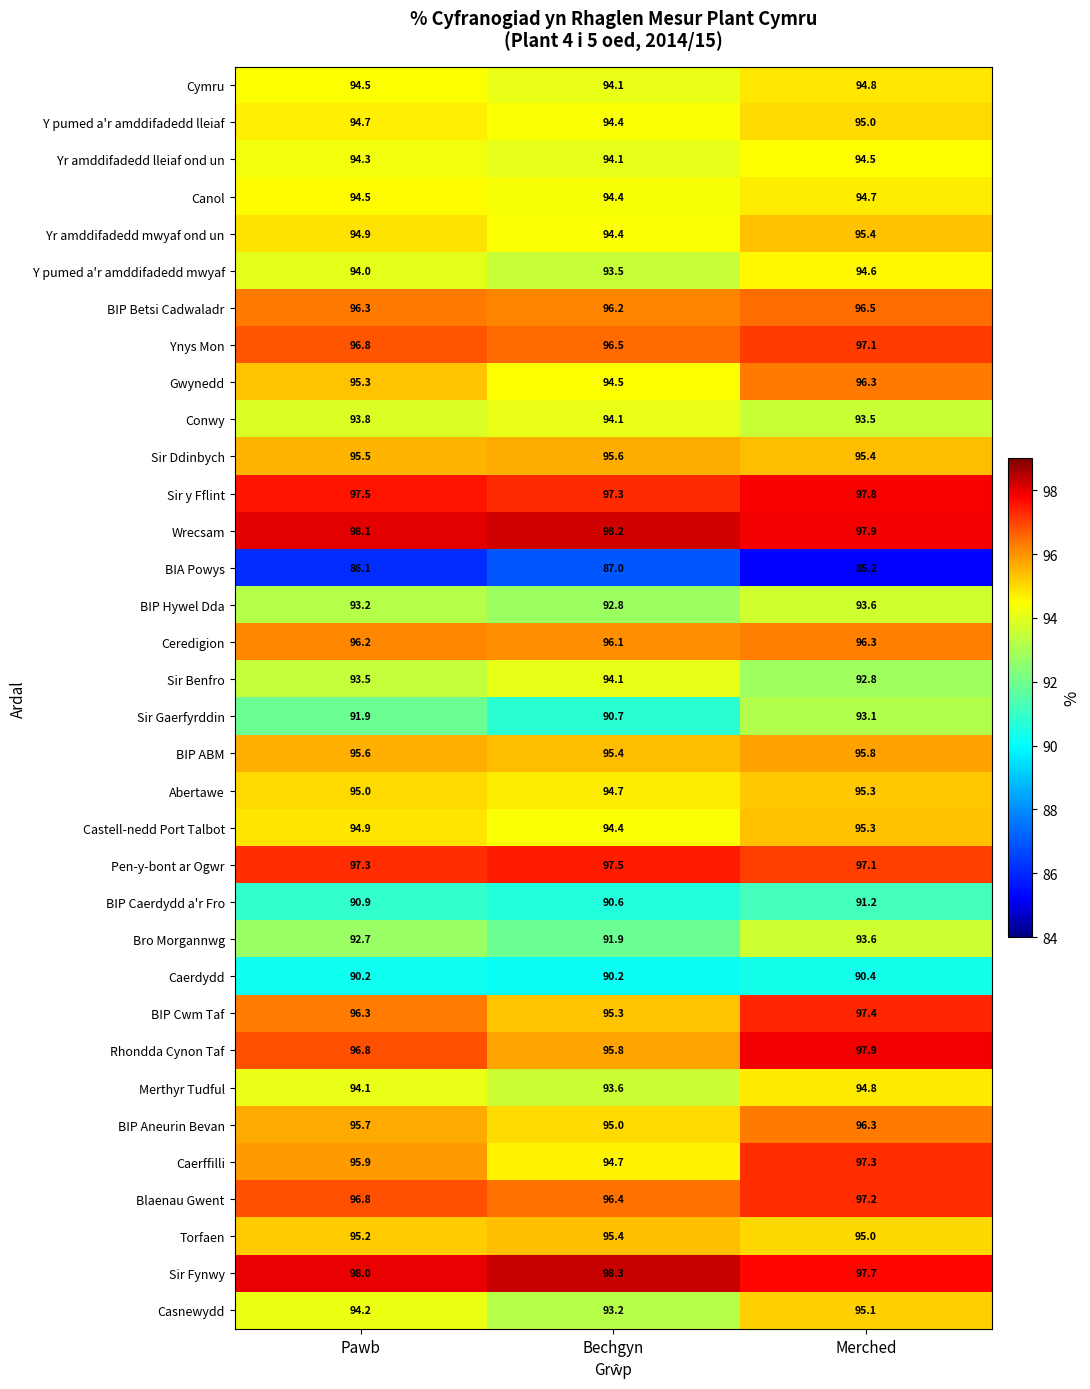

Which series has the largest range (max minus min)?

Caerffilli